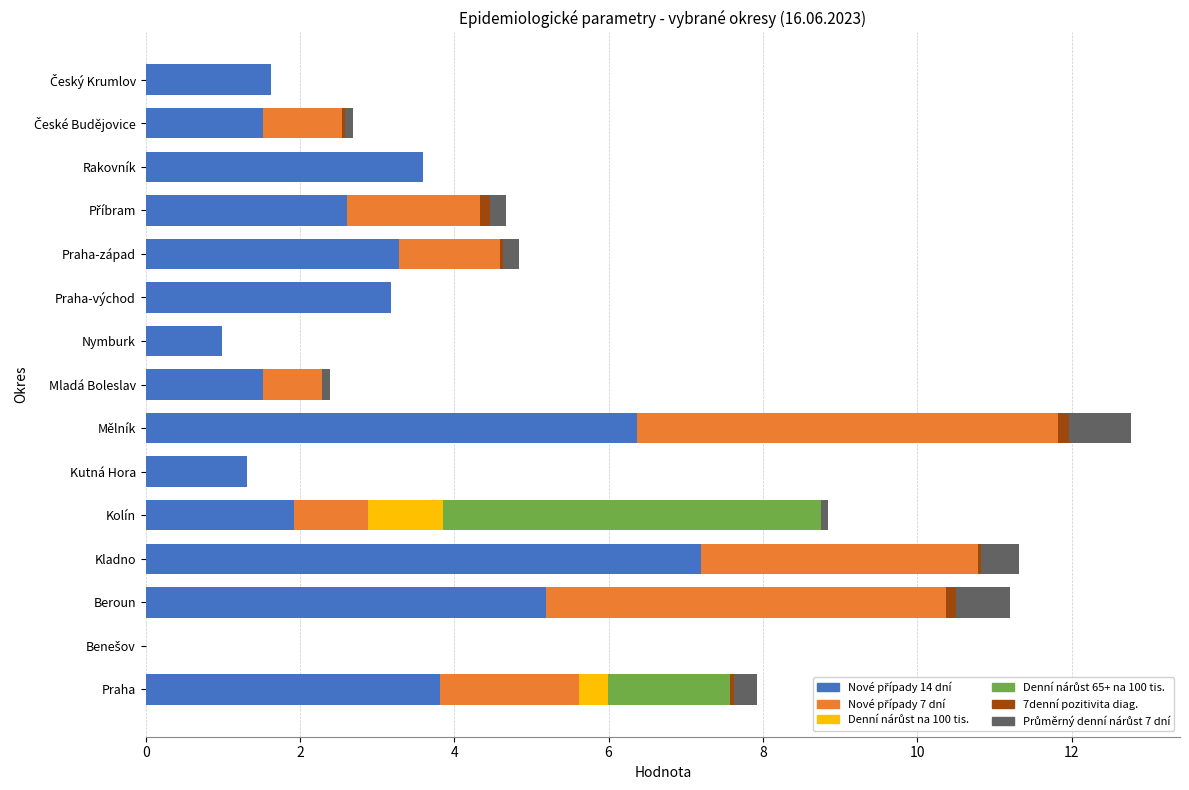

How many distinct data groups are displayed?

6